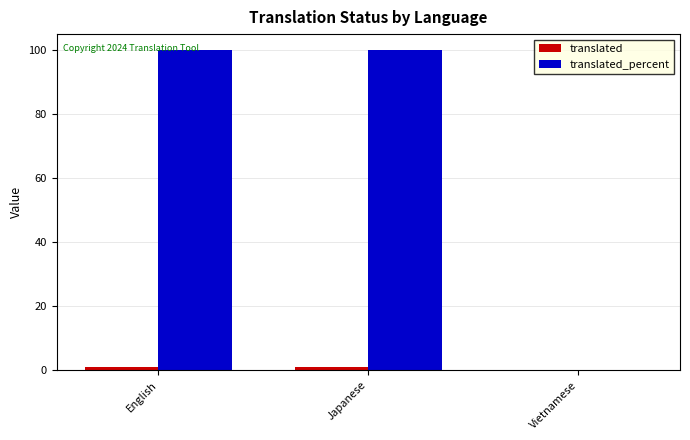

Count the translated values in the range 0 to 1.

3